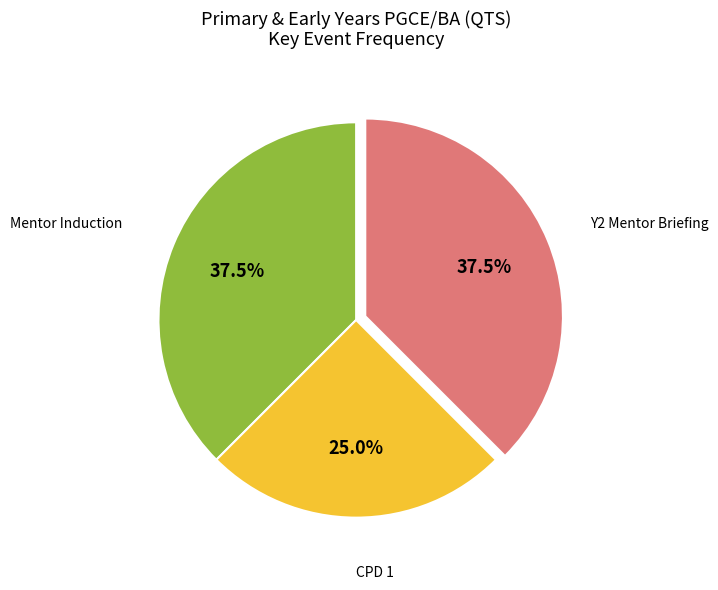

Does any single category account for the majority?

No